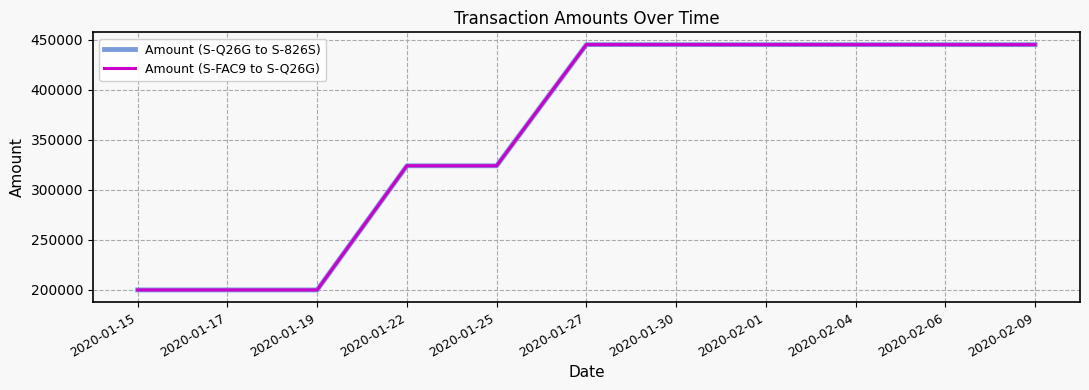

Which series has the largest range (max minus min)?

Amount (S-FAC9 to S-Q26G)